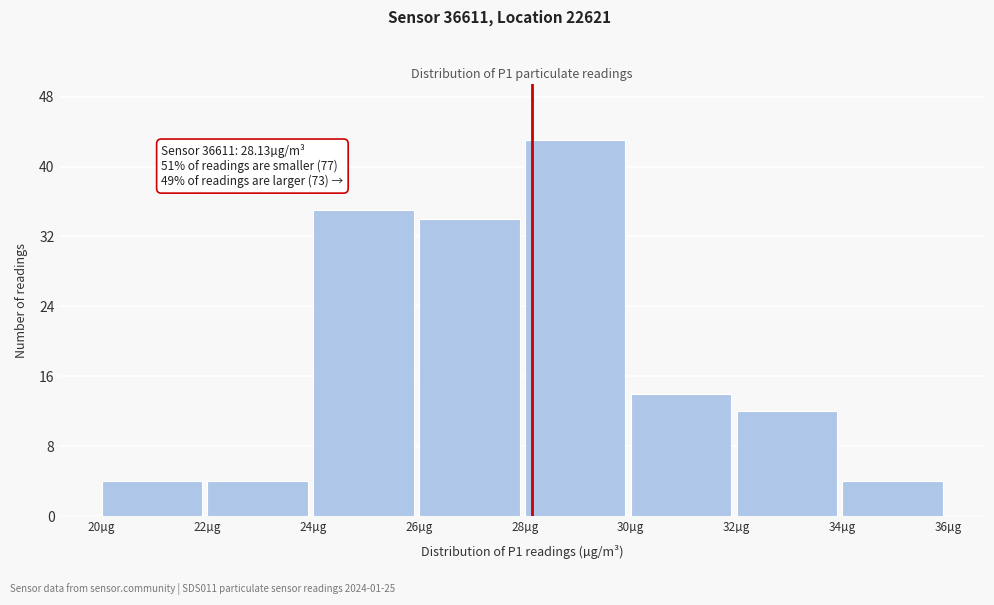

Which range on the x-axis has the tallest bar?

28 to 30